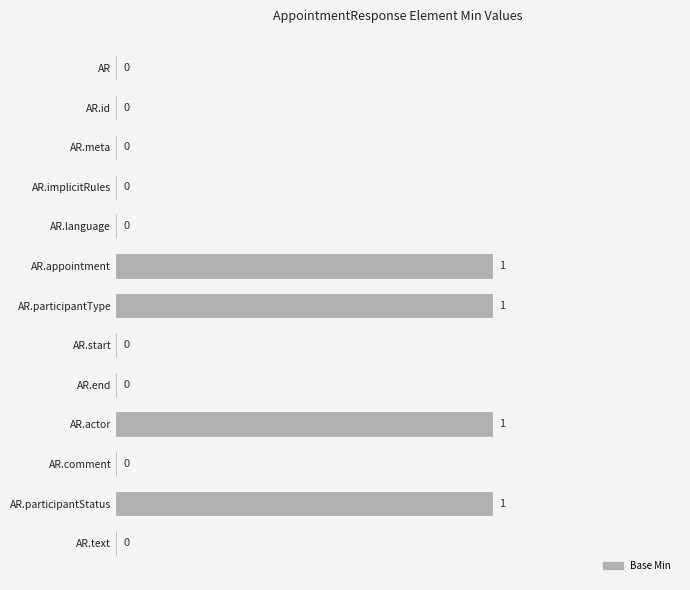

The chart shows a value of 0 at AR.end. True or false?

True